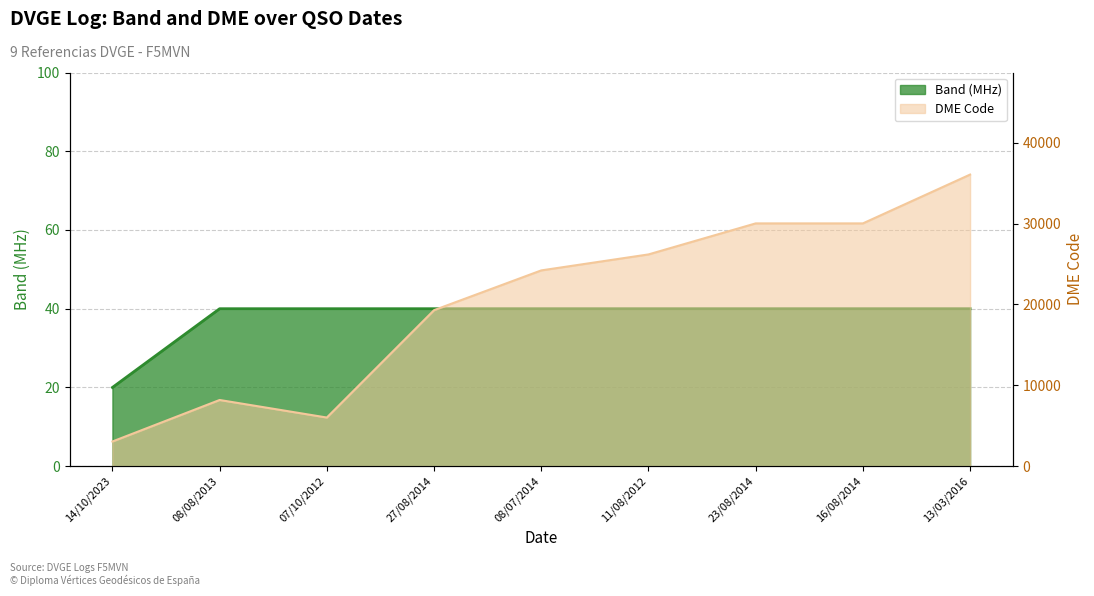

List the series in order of their overall mean, lowest first.

Band (MHz), DME Code